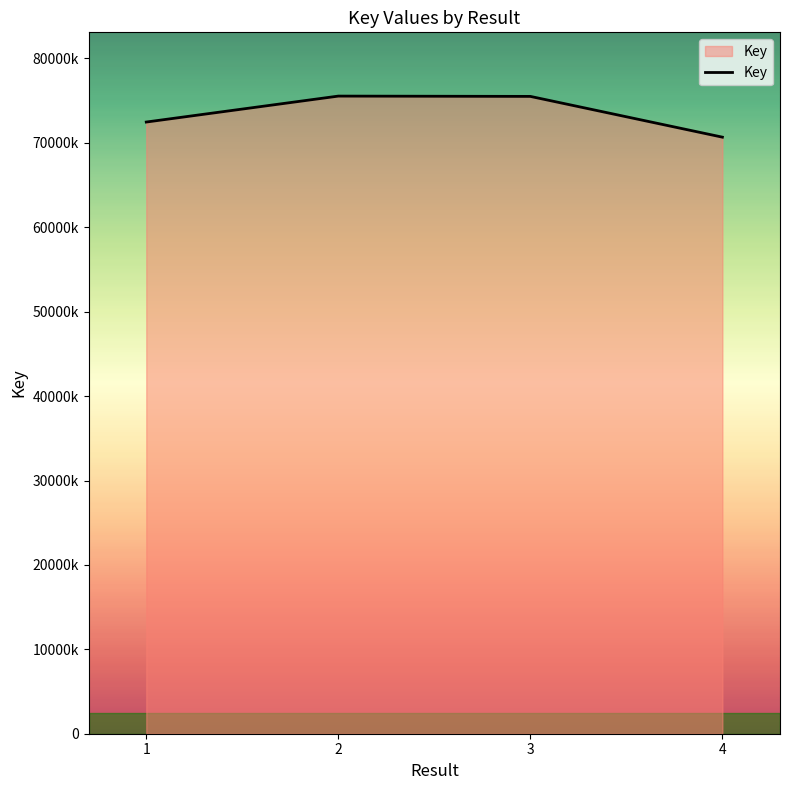

What is the minimum value shown in the chart?

70677397